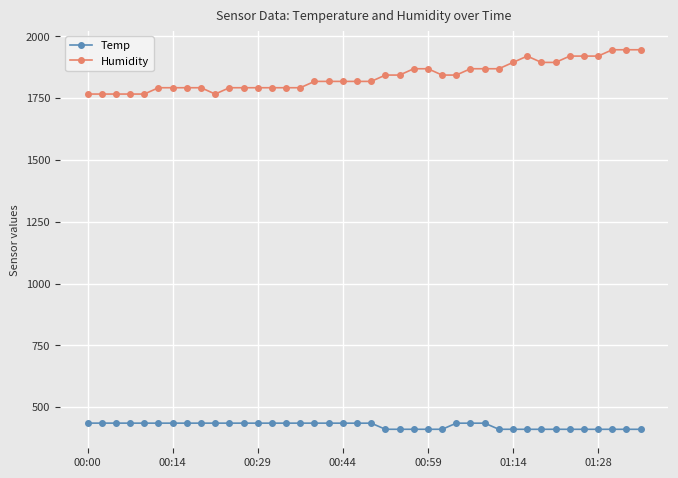

What is the average value of the Temp series?

425.4